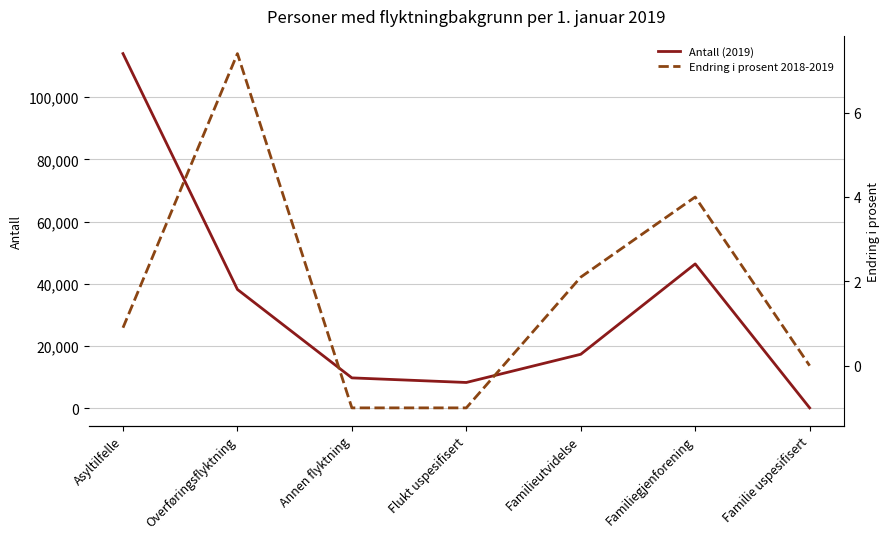

What is the label of the 4th point from the right?

Flukt uspesifisert